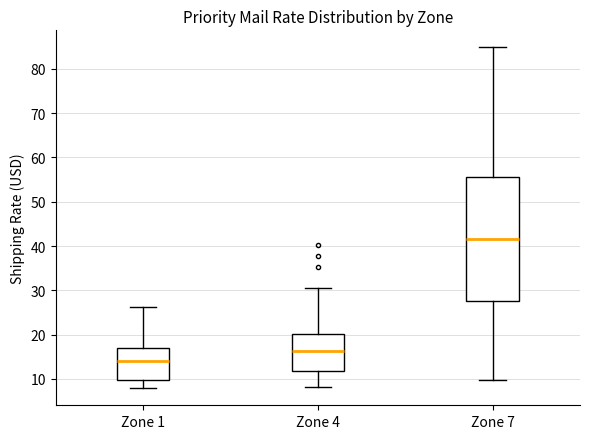

Reading left to right, transcribe this box plot: for each box, give where its median line is, the range the box spans, and where its two whiskers end, as read against the y-axis. The values are not printed on the chart, so give them approximately, as read against the axis.

Zone 1: median 14, box 10 to 17, whiskers 8 to 26
Zone 4: median 16, box 12 to 20, whiskers 8 to 31
Zone 7: median 42, box 28 to 56, whiskers 10 to 85